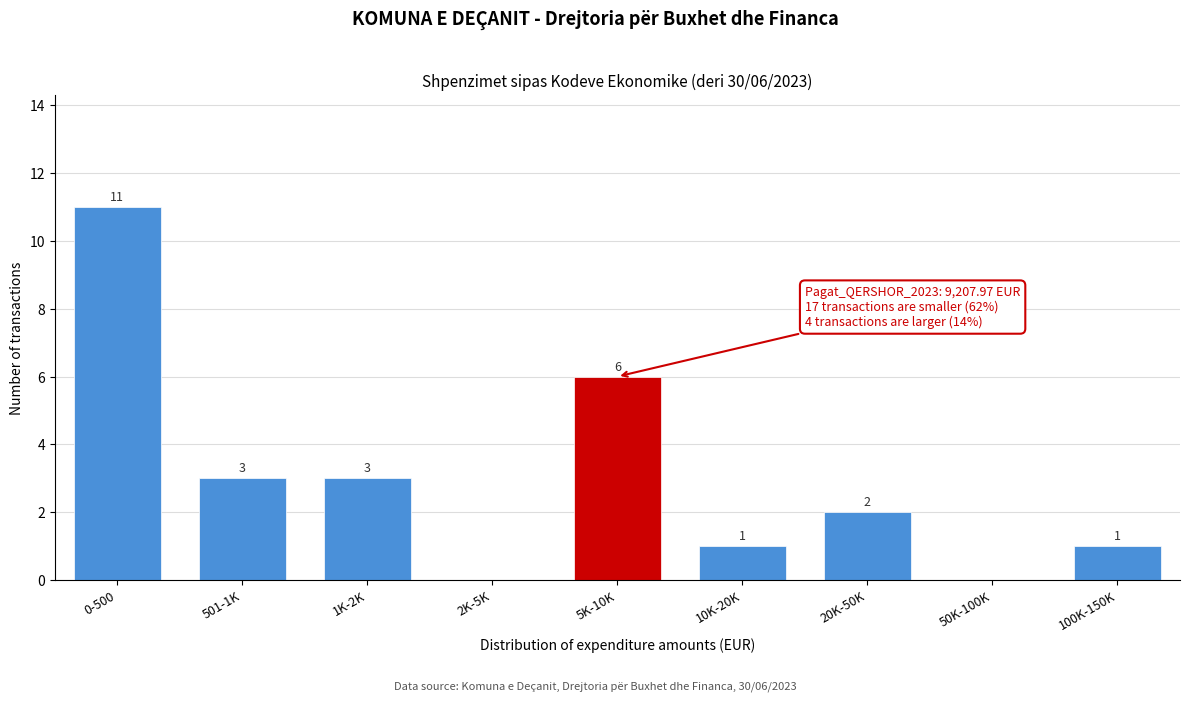

Reading left to right, transcribe all the data shown in this chart.

0-500=11	501-1K=3	1K-2K=3	2K-5K=0	5K-10K=6	10K-20K=1	20K-50K=2	50K-100K=0	100K-150K=1